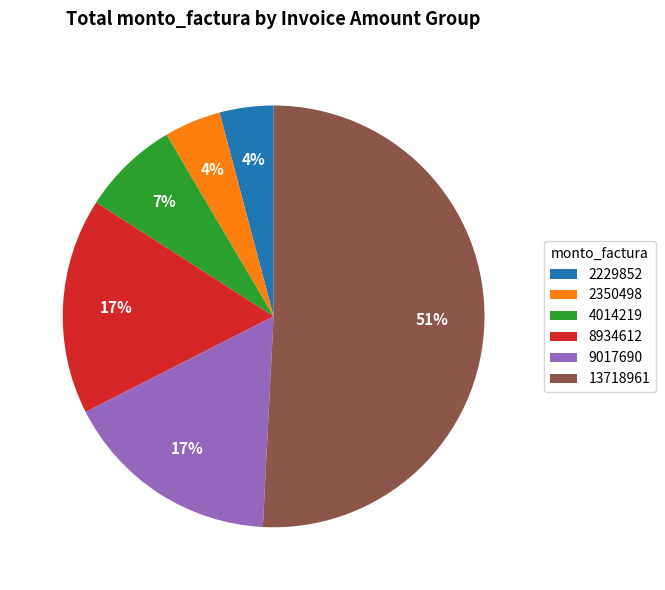

Is the sum of 13718961 and 2350498 greater than half?

Yes